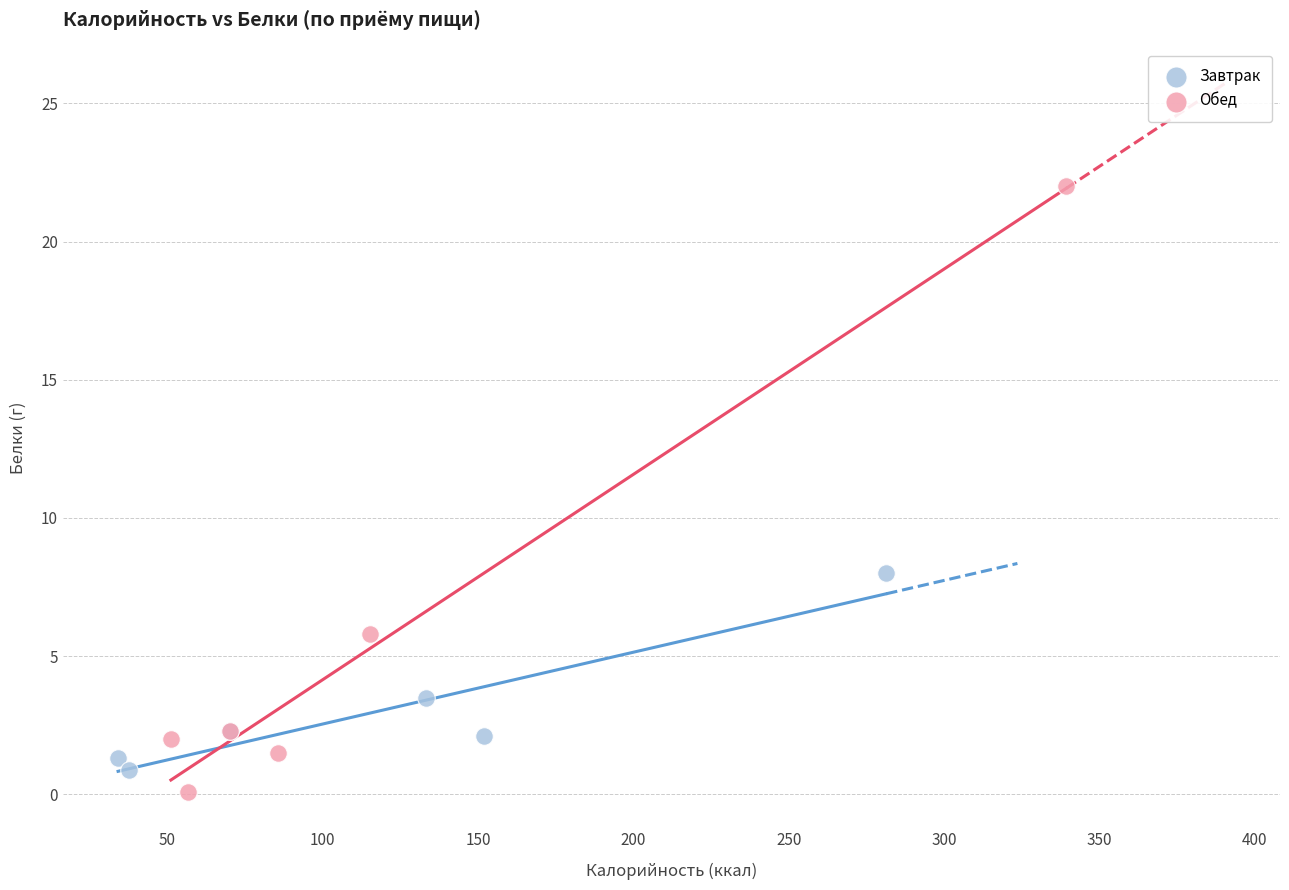

Which series reaches the minimum Y coordinate?

Обед